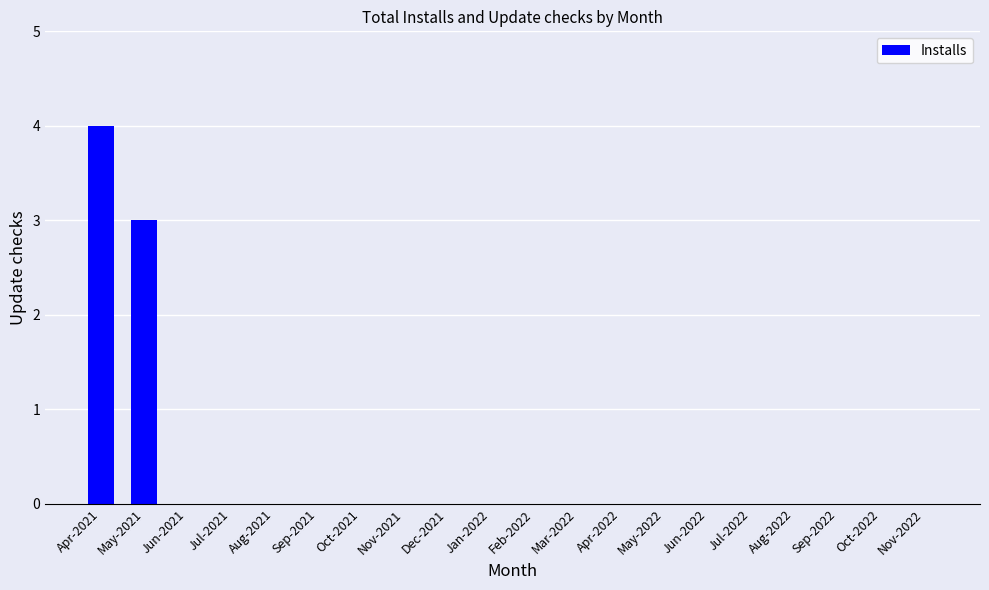

What is the maximum value shown in the chart?

4